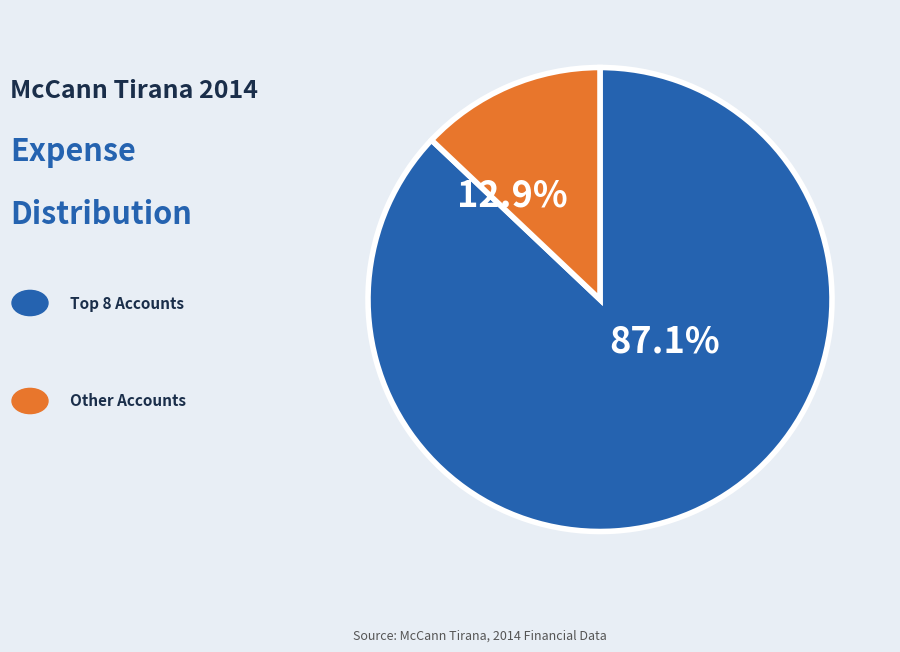

Count the number of slices in the pie.

2